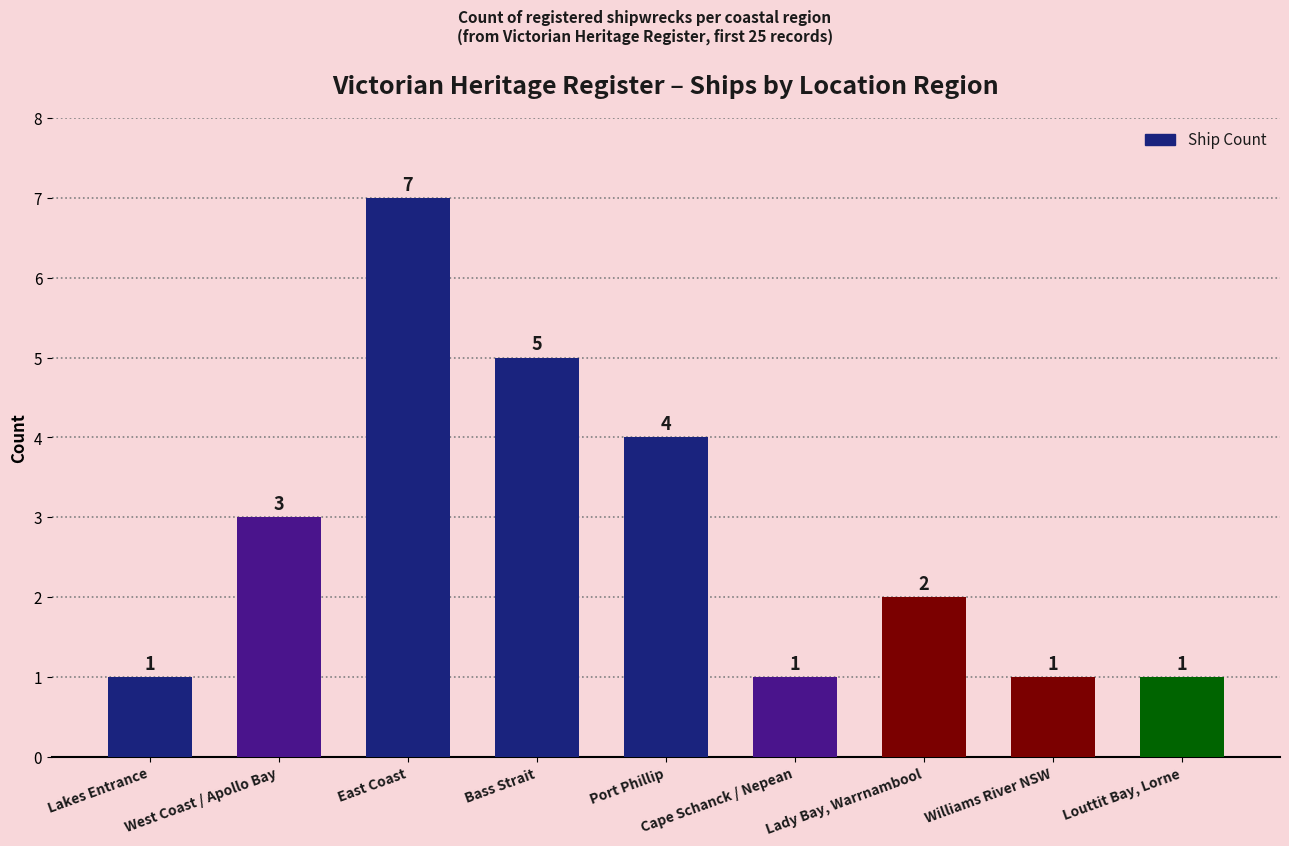

Does the chart contain any negative values?

No